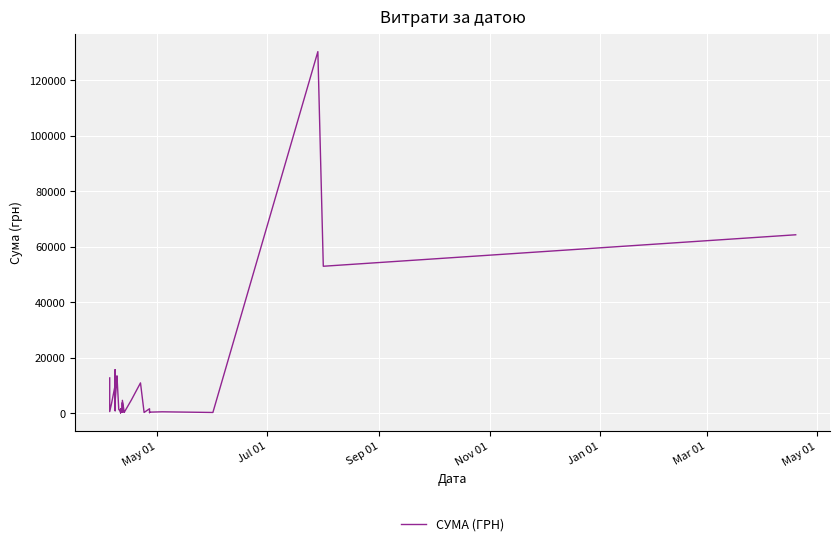

What is the difference between the maximum and minimum values?

130357.3